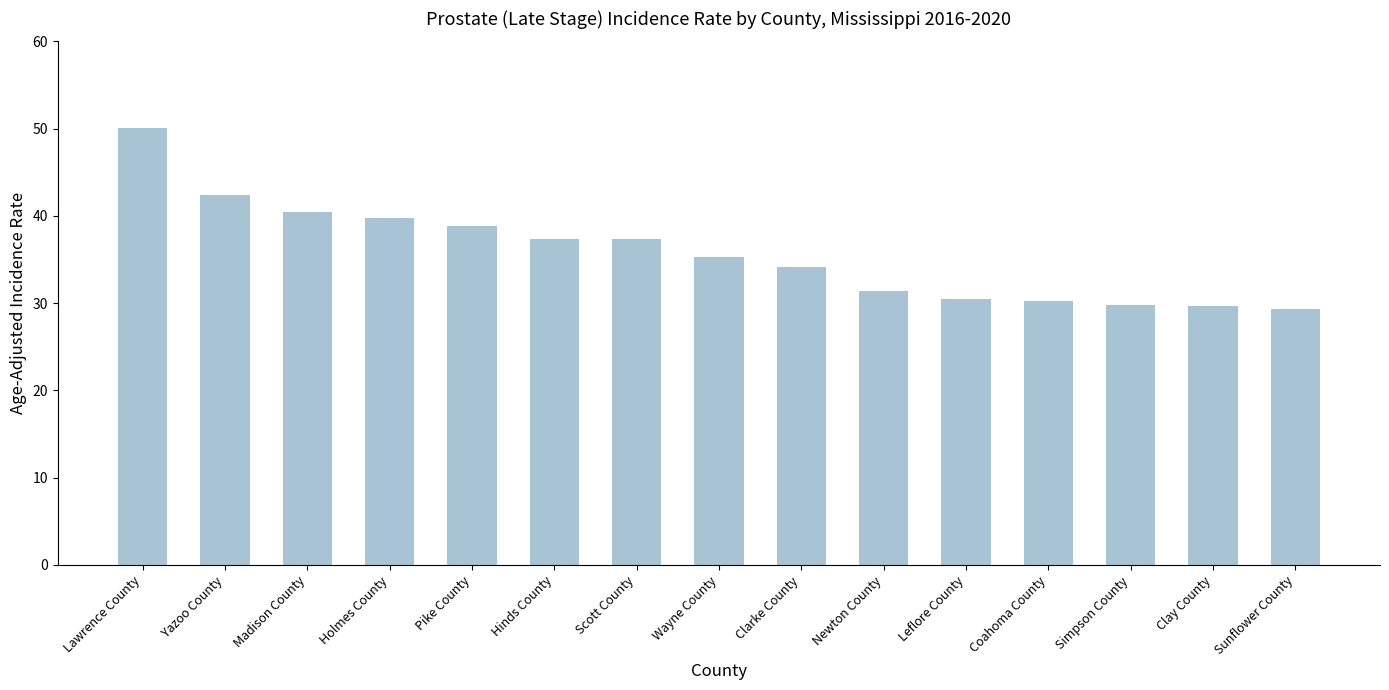

The chart shows a value of 12.4 at Coahoma County. True or false?

False